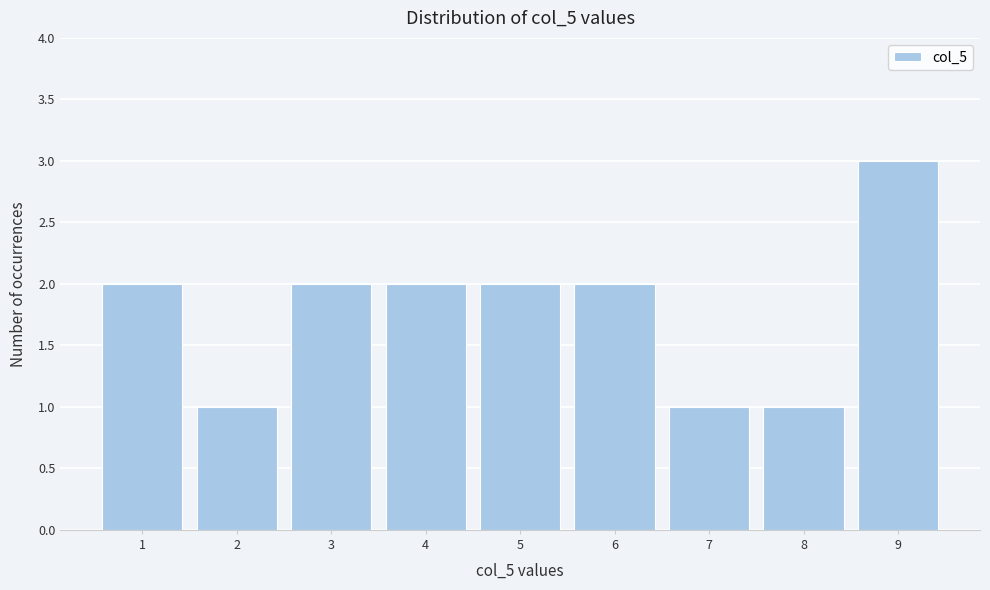

Reading left to right, transcribe this chart: for each bar, give the range it covers on the x-axis and its height. The values are not printed on the chart, so give them approximately, as read against the axis.

0.5 to 1.5: 2
1.5 to 2.5: 1
2.5 to 3.5: 2
3.5 to 4.5: 2
4.5 to 5.5: 2
5.5 to 6.5: 2
6.5 to 7.5: 1
7.5 to 8.5: 1
8.5 to 9.5: 3